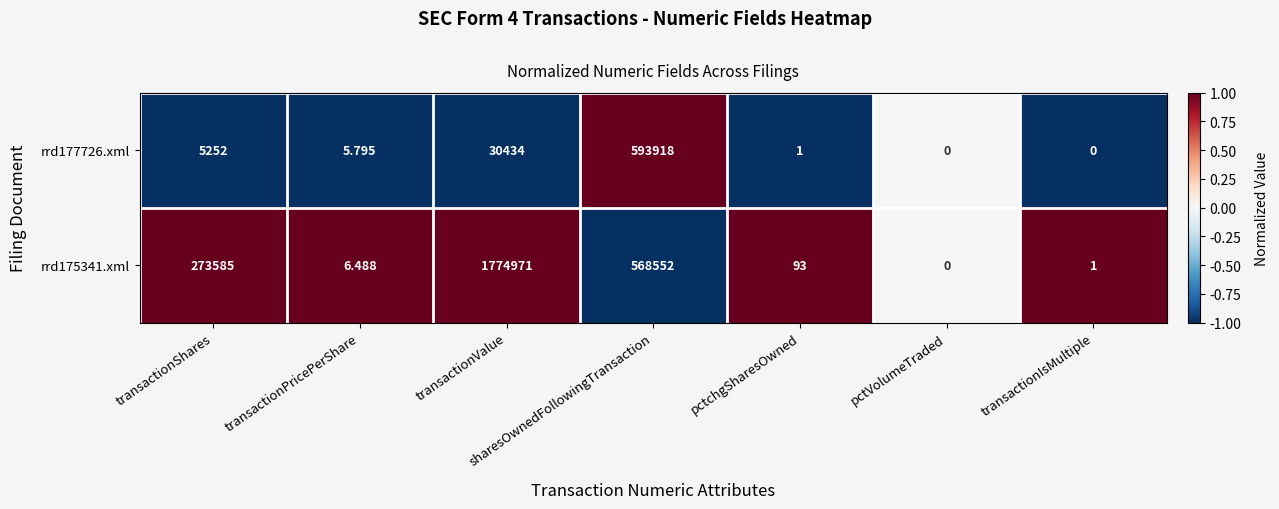

At which label does rrd177726.xml reach its peak?

sharesOwnedFollowingTransaction